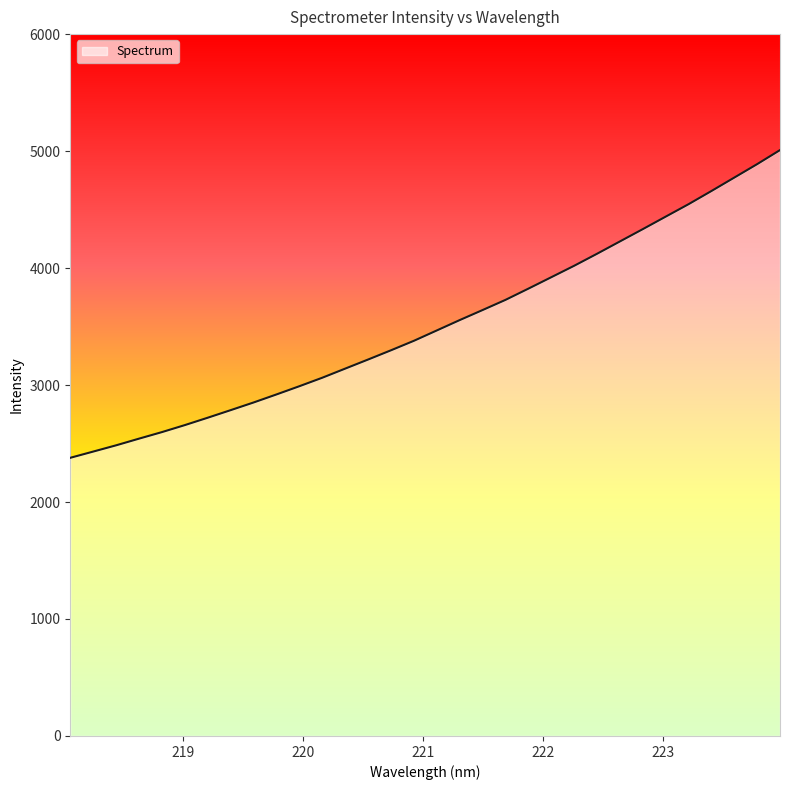

What is the minimum value shown in the chart?

2378.0